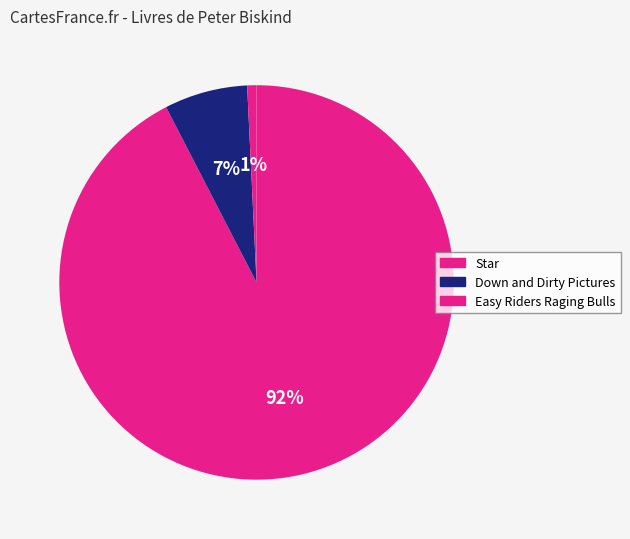

Count the number of slices in the pie.

3